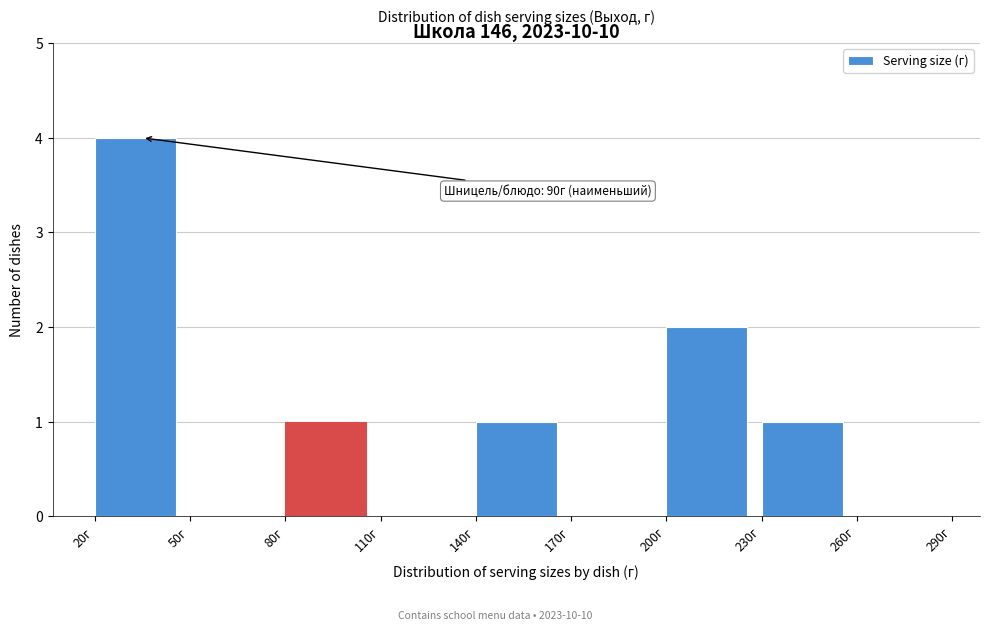

Which range on the x-axis has the tallest bar?

20 to 50